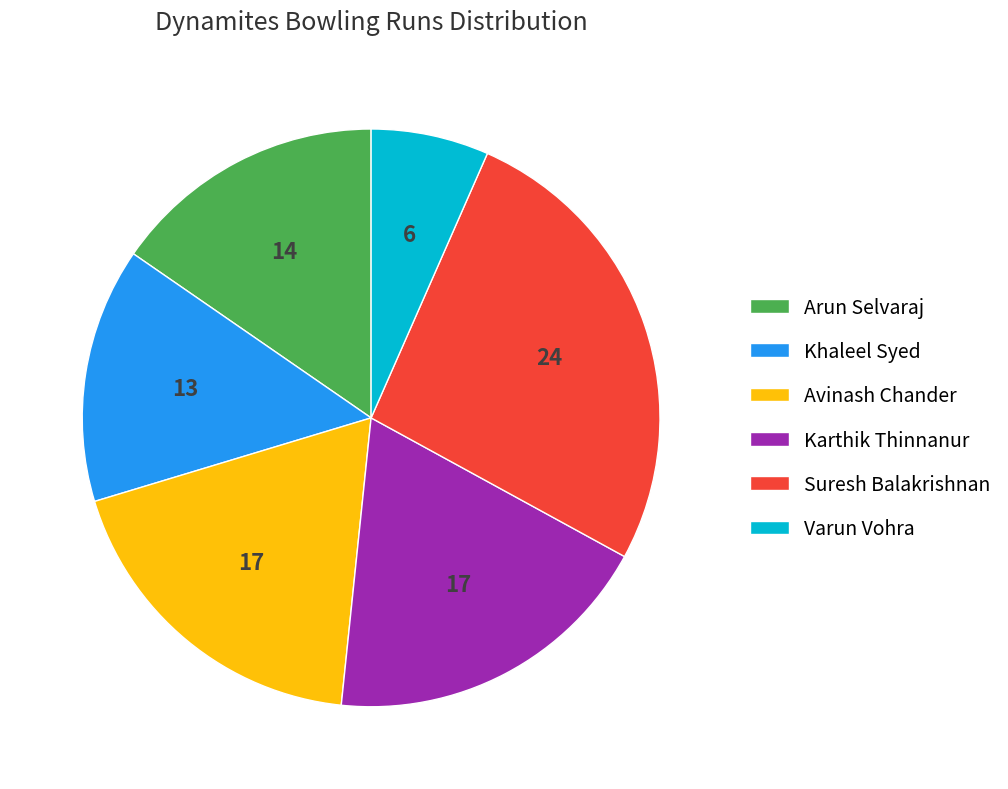

True or false: Avinash Chander accounts for 6% of the total.

False